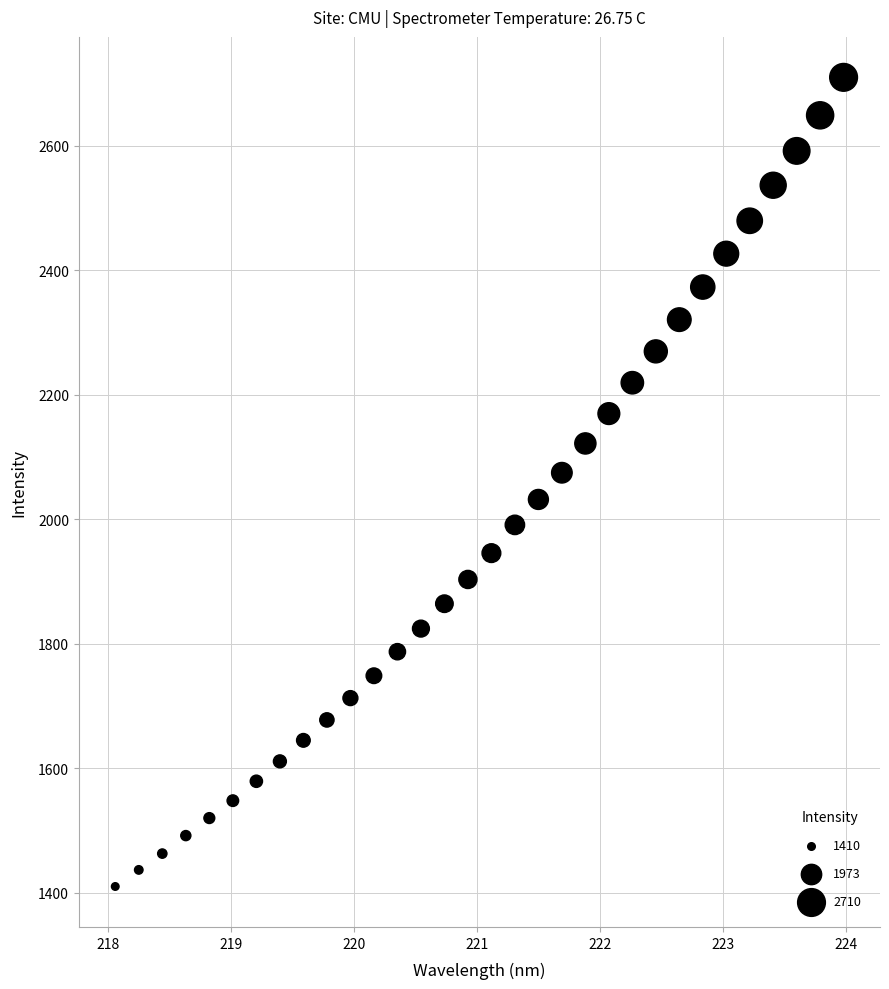

What is the range of X values (max minus min)?

5.9